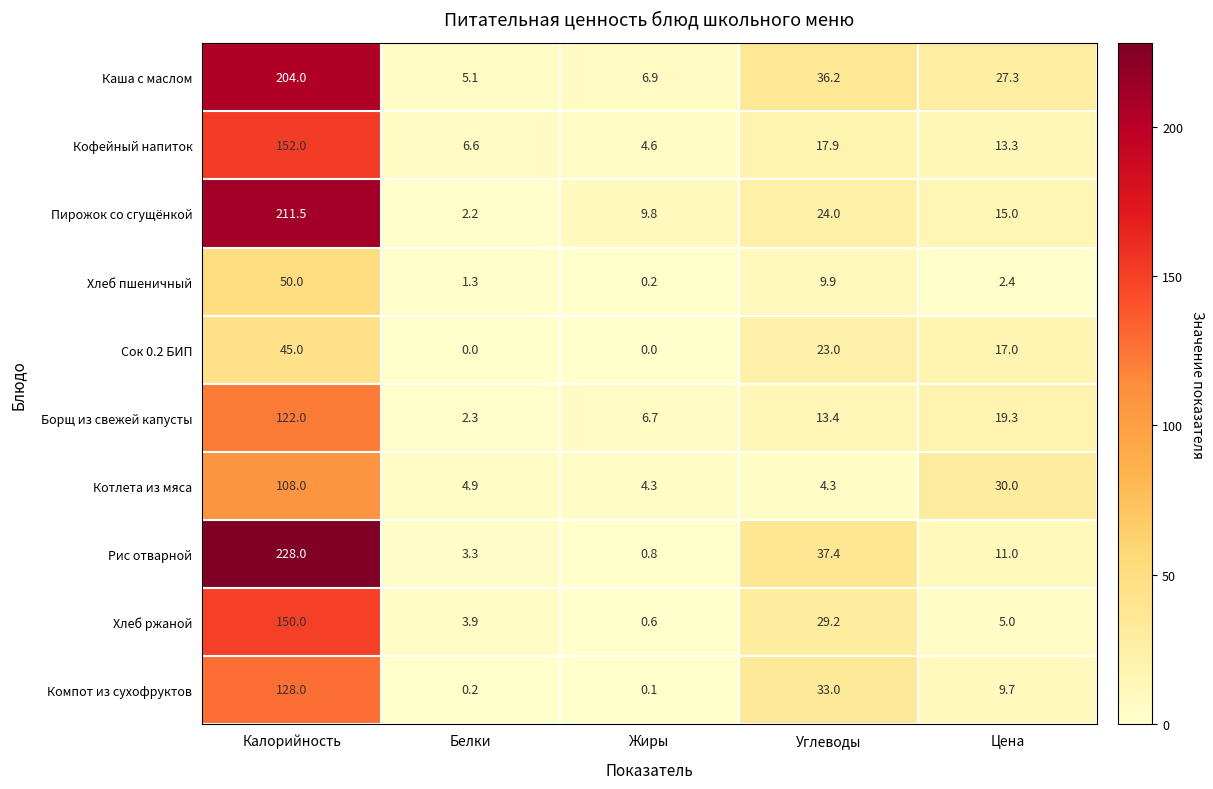

Which category has the highest value in the Компот из сухофруктов series?

Калорийность